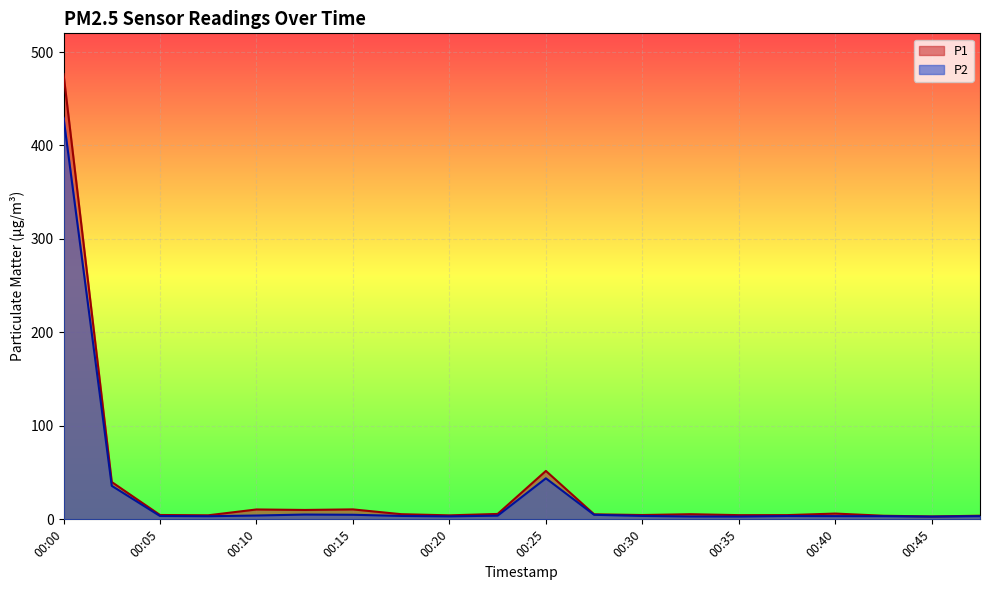

Does the chart display data point markers on the line(s)?

No